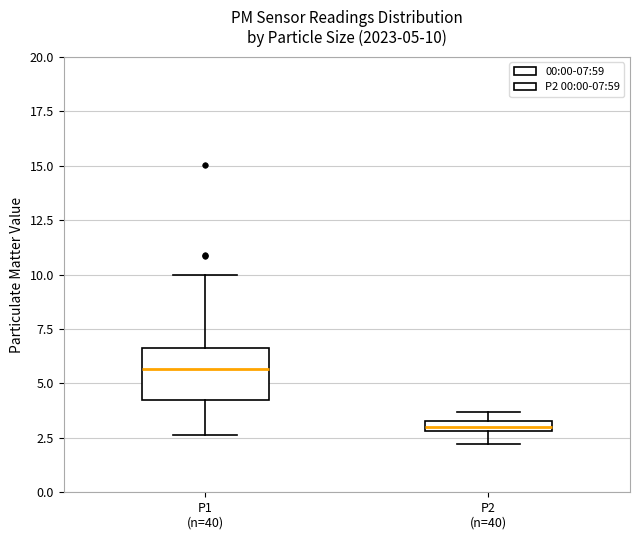

Which box has the highest median line?

P1 (n=40)